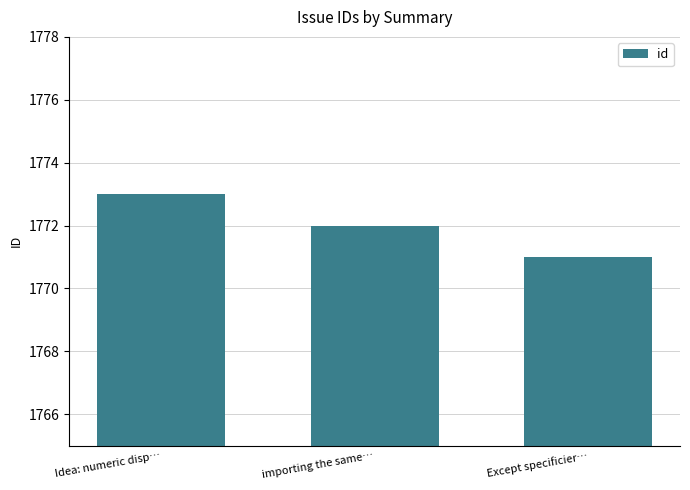

Which category has the lowest value across all series?

Except specificier…